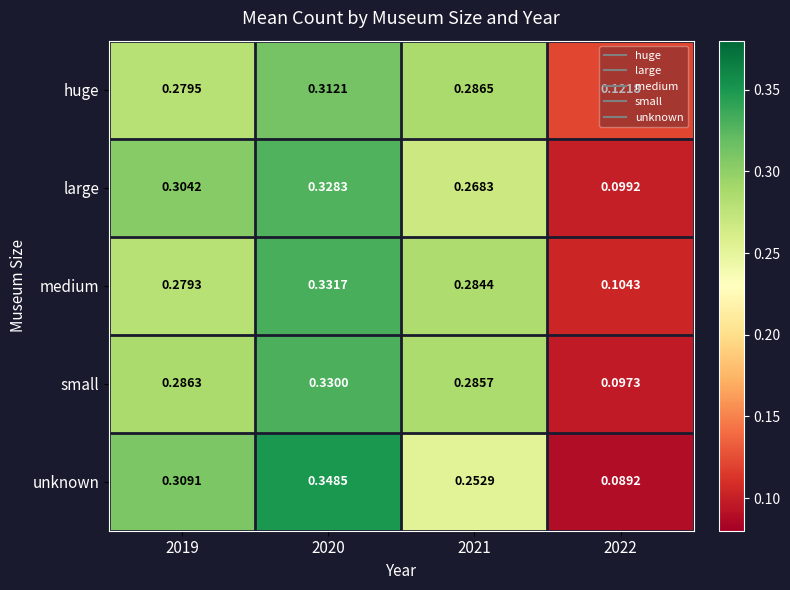

At 2019, list the series in order from largest to smallest.

unknown, large, small, huge, medium